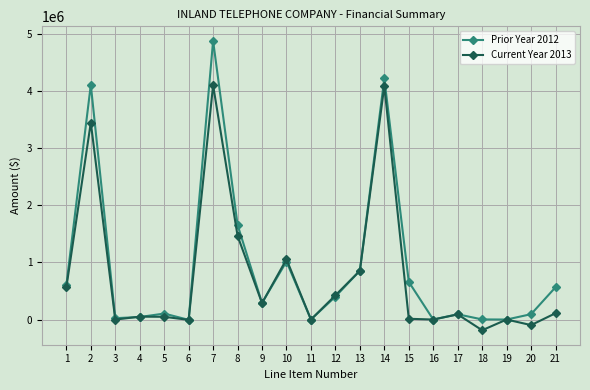

Is it true that Prior Year 2012 equals 290538 at 9?

True